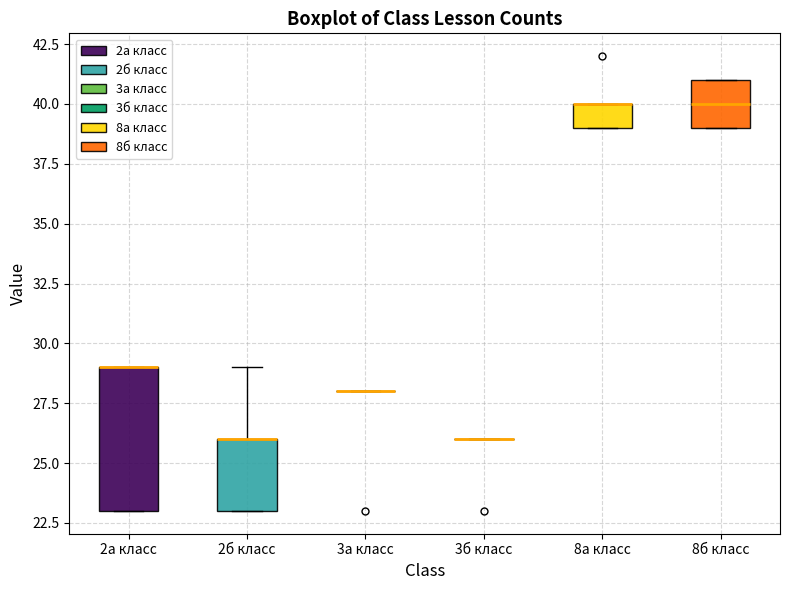

Reading left to right, transcribe this box plot: for each box, give where its median line is, the range the box spans, and where its two whiskers end, as read against the y-axis. The values are not printed on the chart, so give them approximately, as read against the axis.

2а класс: median 29 (drawn on the box's upper edge), box 23 to 29, whiskers 23 to 29
2б класс: median 26 (drawn on the box's upper edge), box 23 to 26, whiskers 23 to 29
3а класс: box collapsed to a line at 28, whiskers 28 to 28
3б класс: box collapsed to a line at 26, whiskers 26 to 26
8а класс: median 40 (drawn on the box's upper edge), box 39 to 40, whiskers 39 to 40
8б класс: median 40, box 39 to 41, whiskers 39 to 41